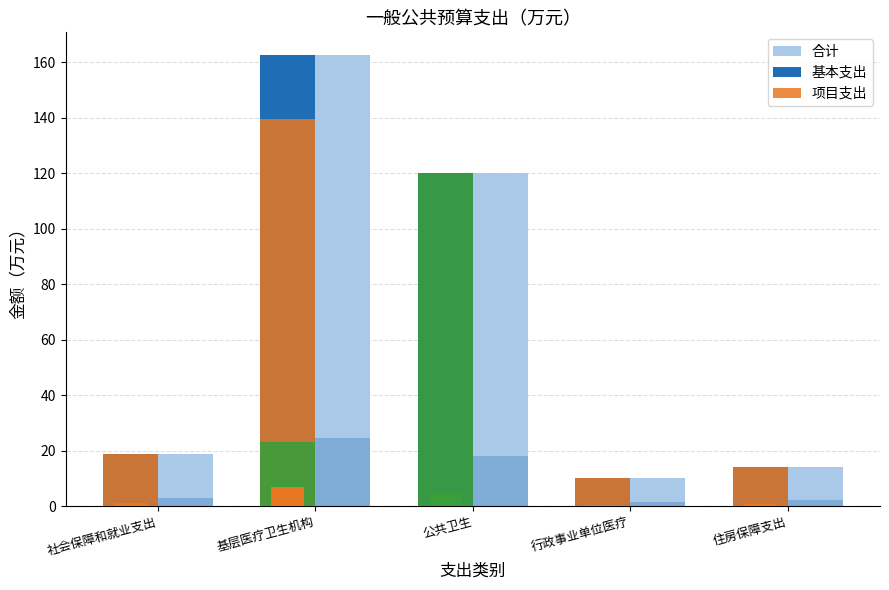

True or false: 基本支出 has a value of 10.3 at 行政事业单位医疗.

True